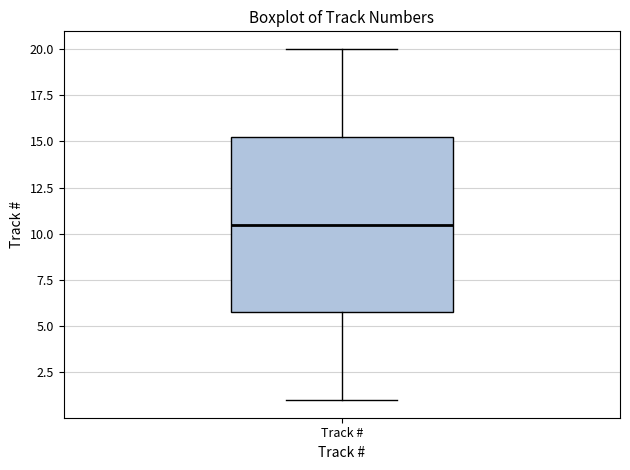

Read this box plot against the y-axis: the position of the median line, the range covered by the box, and the ends of both whiskers. The values are not printed on the chart, so give them approximately, as read against the axis.

median 10.5, box 6.0 to 15.5, whiskers 1.0 to 20.0